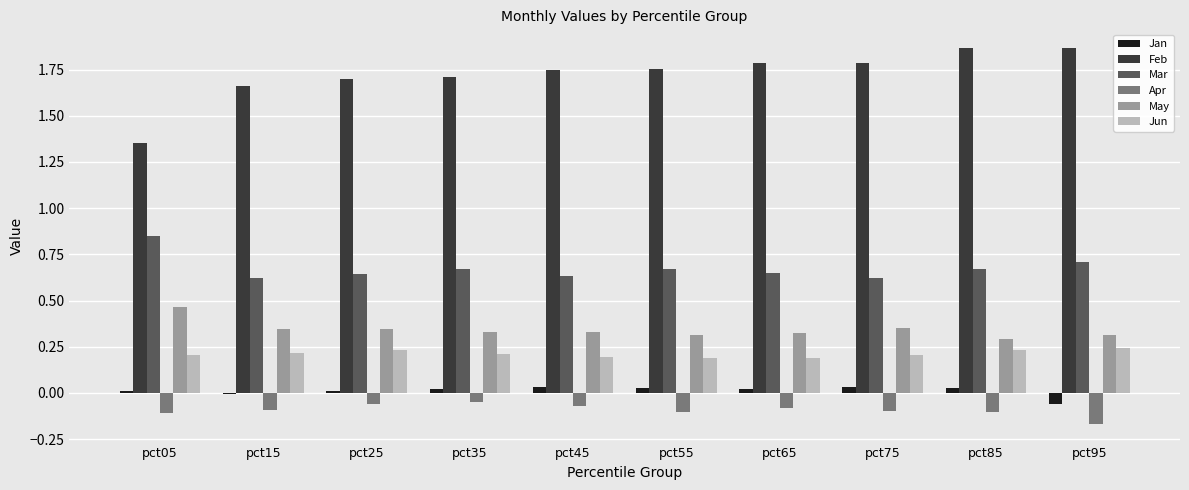

Does the chart contain stacked bars?

No